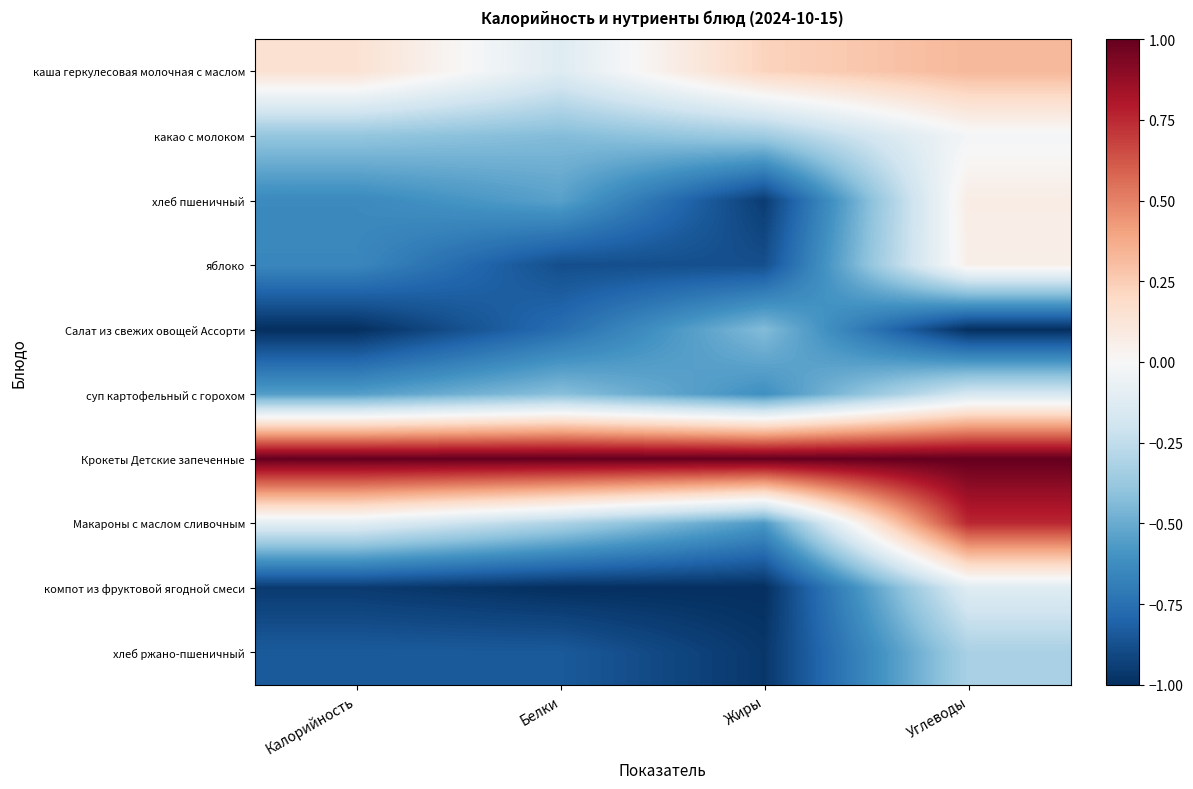

At Белки, list the series in order from largest to smallest.

Крокеты Детские запеченные, каша геркулесовая молочная с маслом, Макароны с маслом сливочным, суп картофельный с горохом, какао с молоком, хлеб пшеничный, Салат из свежих овощей Ассорти, хлеб ржано-пшеничный, яблоко, компот из фруктовой ягодной смеси